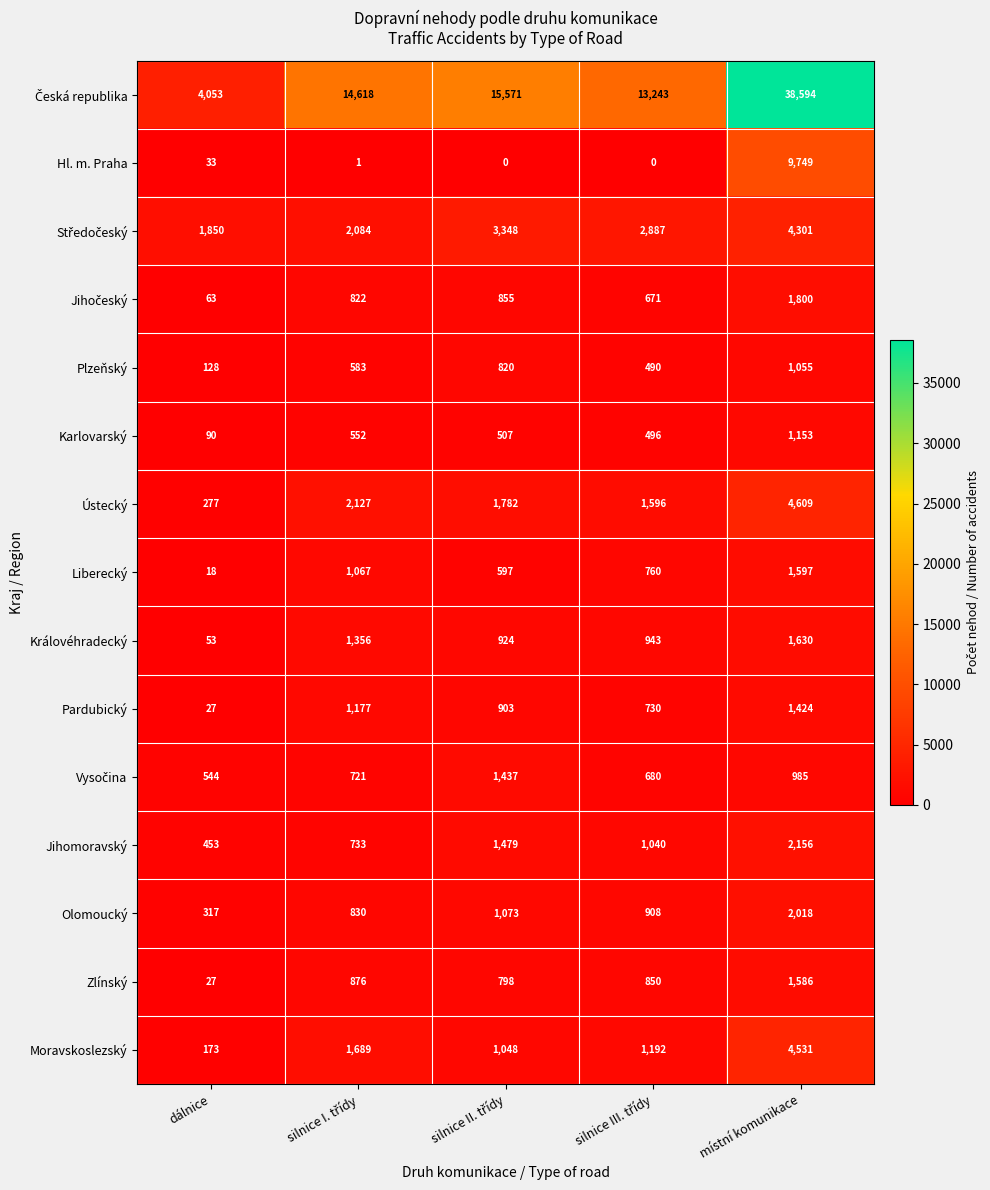

At which category is the sum across all series the highest?

místní komunikace